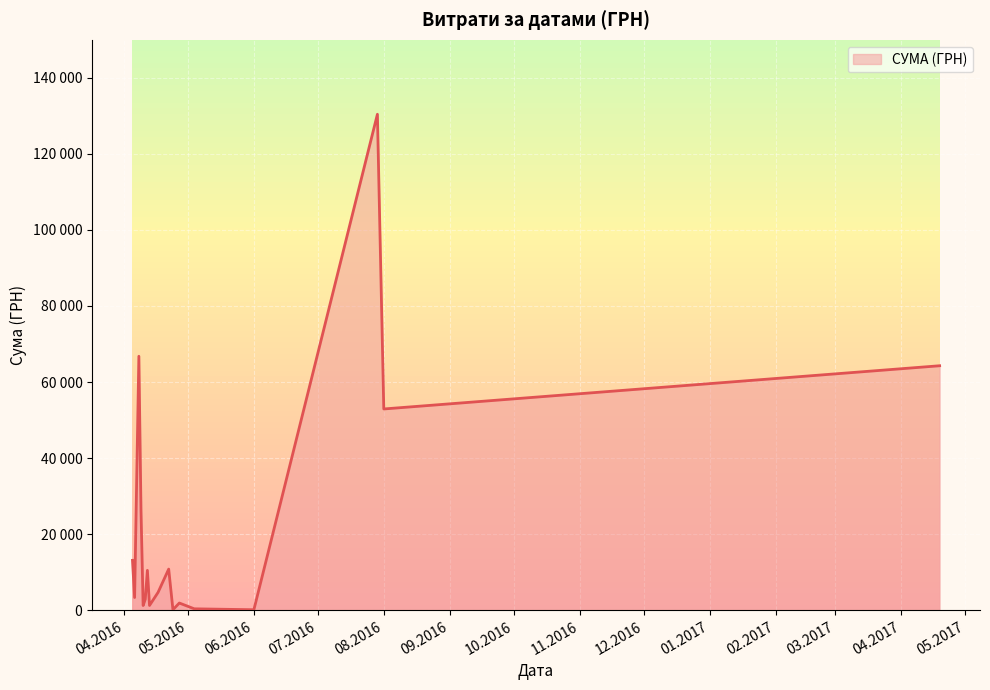

Approximately how many times larger is the value at 24.04.2016 compared to 13.04.2016?

0.6